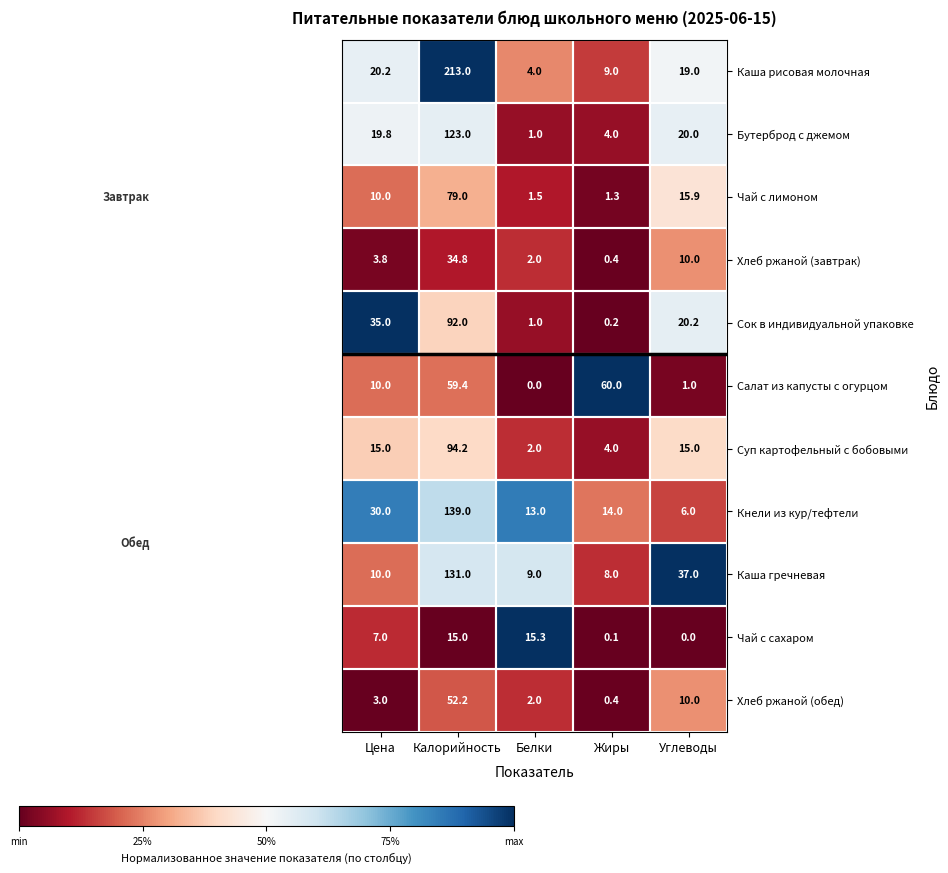

How many distinct data groups are displayed?

11